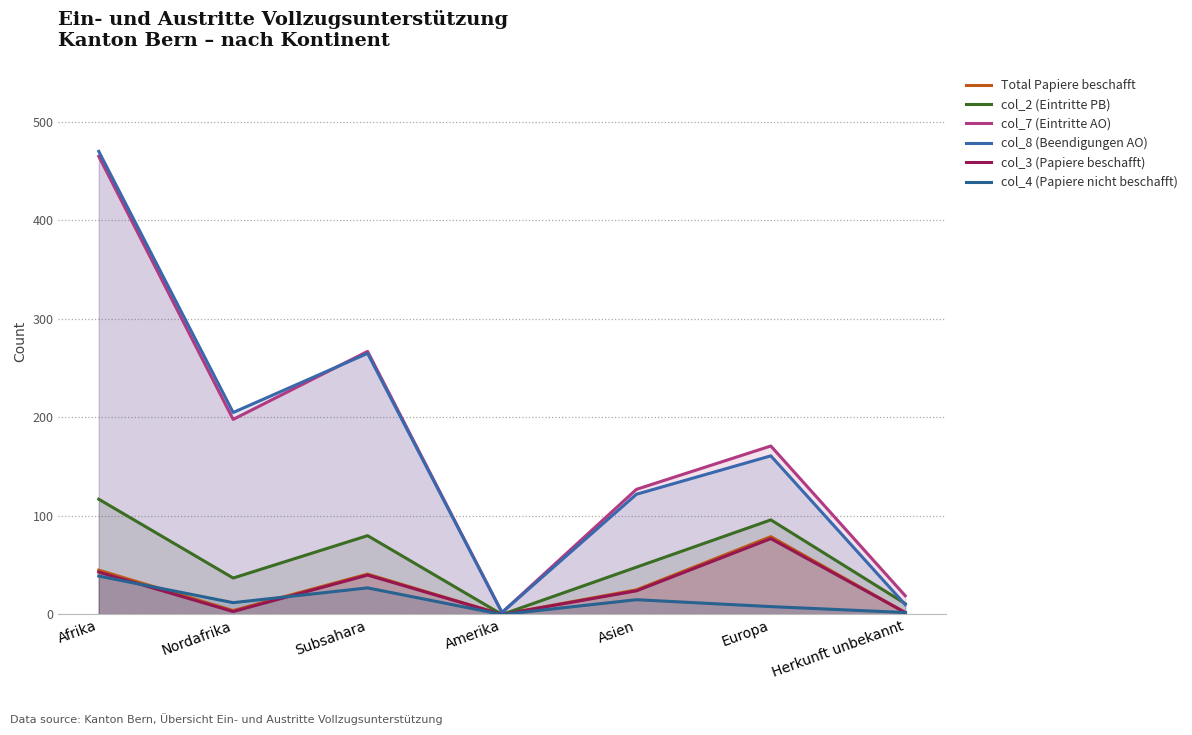

How many lines are shown in the chart?

6